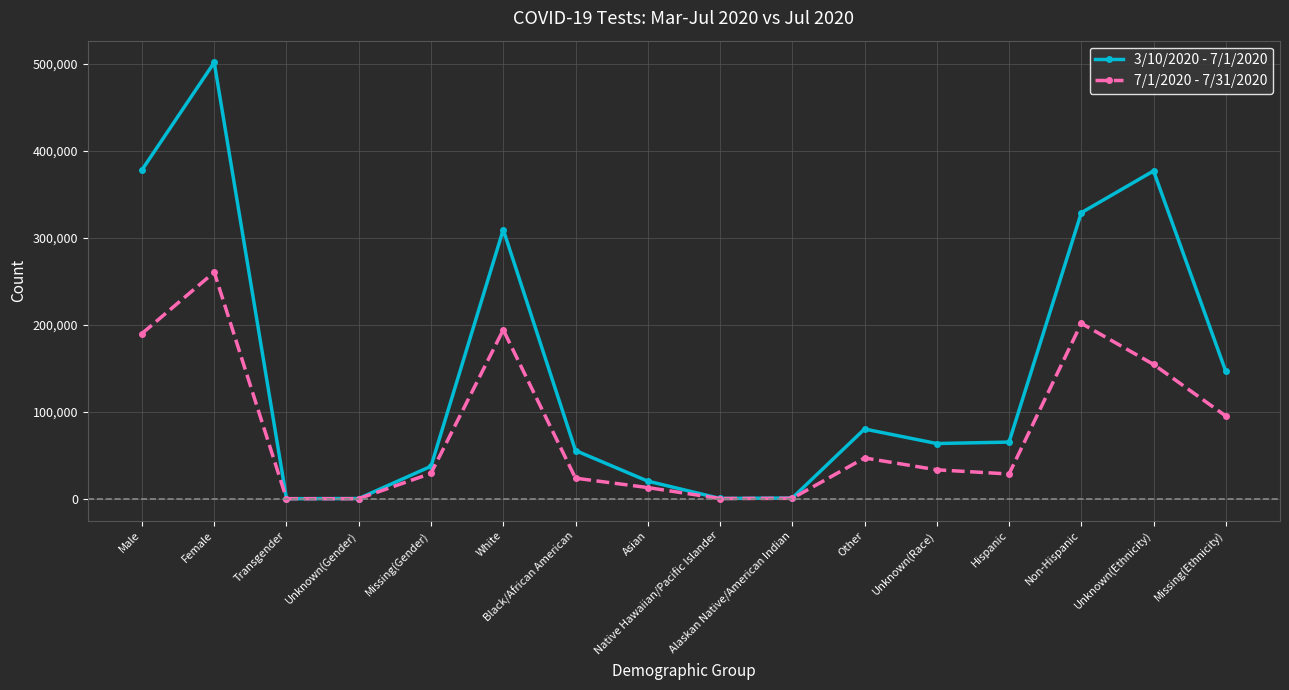

Rank the series by their average value, from highest to lowest.

3/10/2020 - 7/1/2020, 7/1/2020 - 7/31/2020